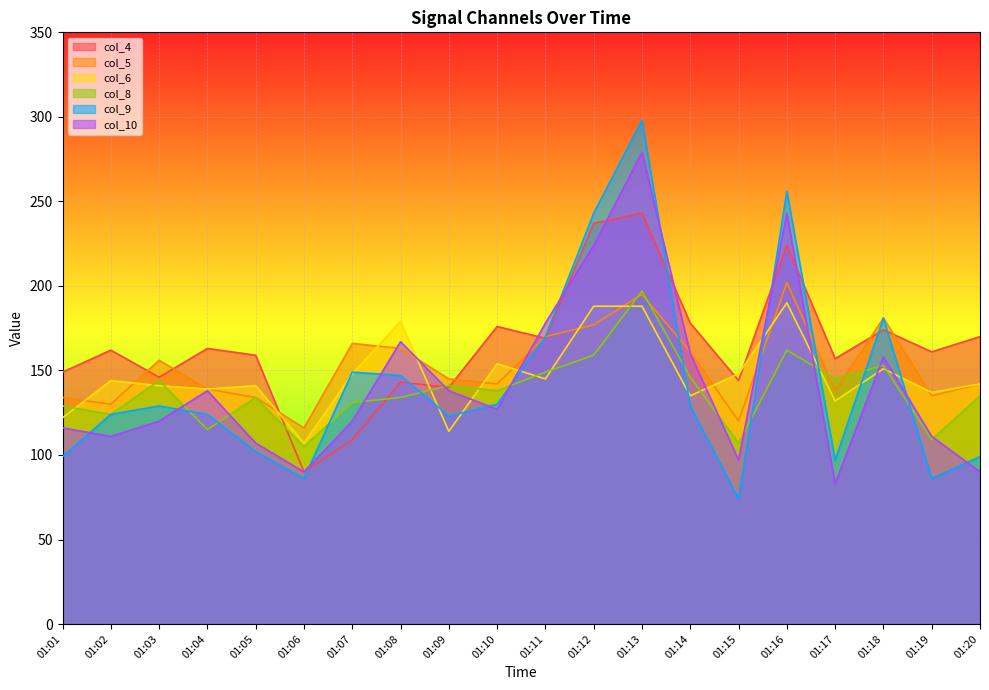

Which series ends up on top after the final intersection of col_4 and col_8?

col_4